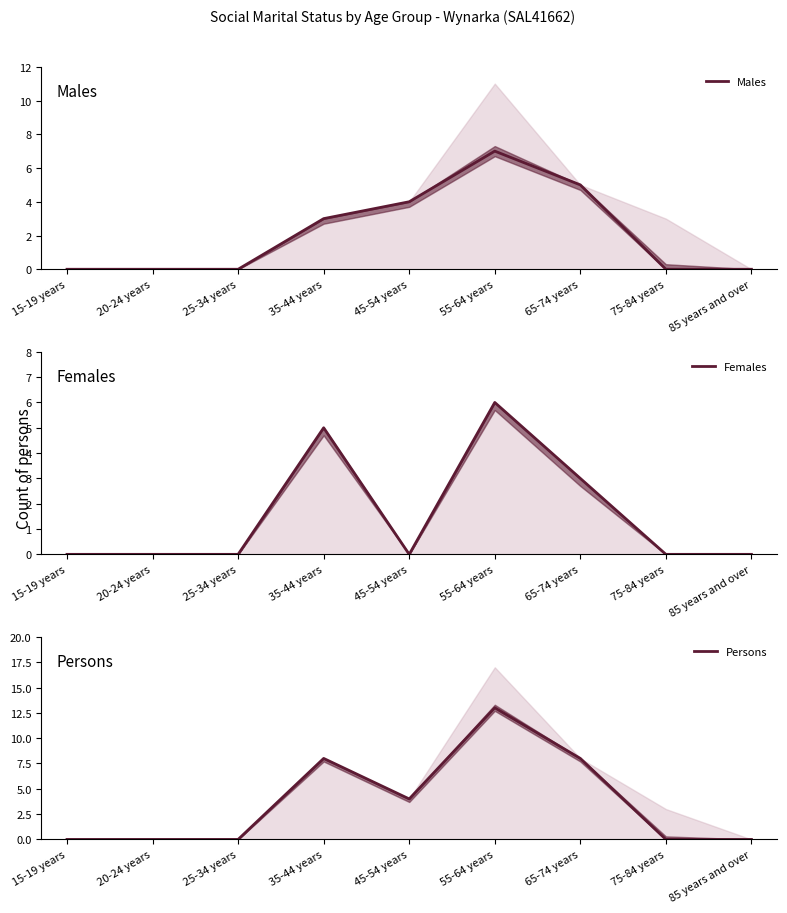

What is the sum of all Males values?

19